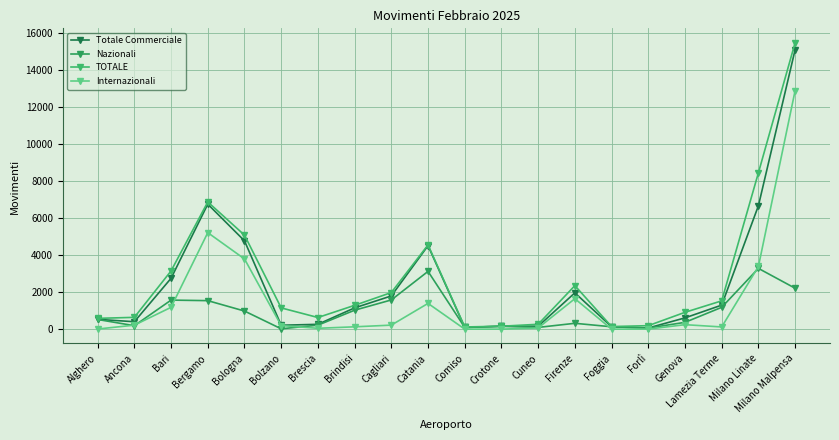

How many categories are shown in the chart?

20